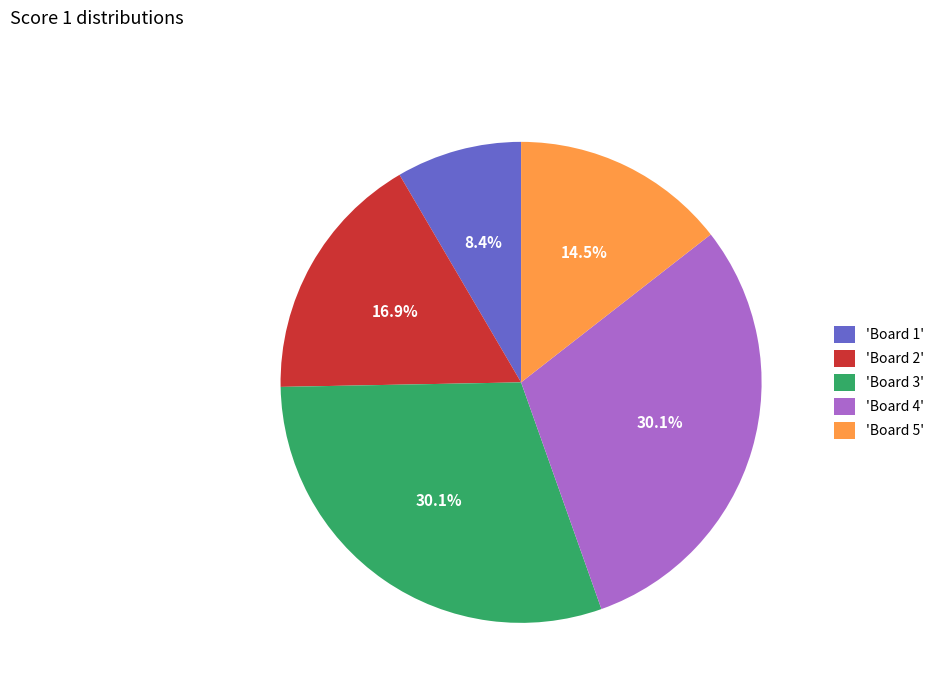

What is the total percentage of 'Board 3' and 'Board 5'?

44.6%